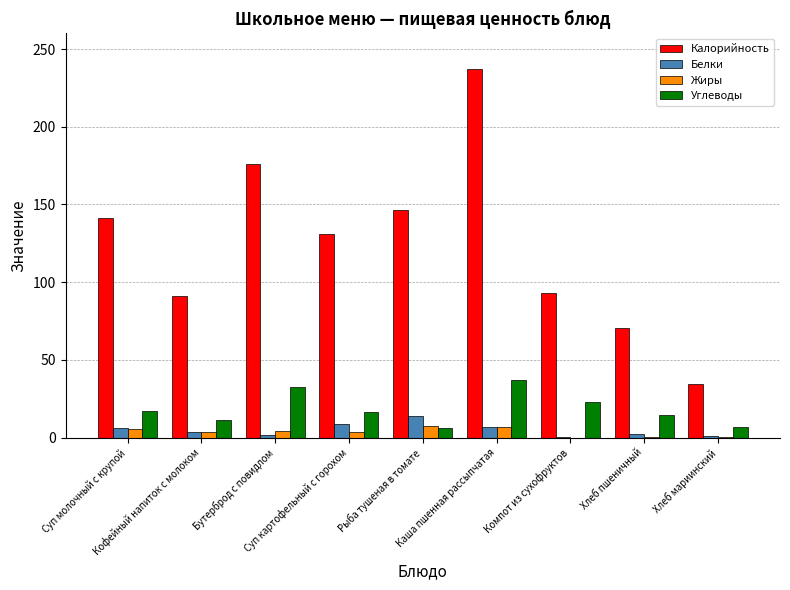

At which category is the sum across all series the highest?

Каша пшенная рассыпчатая